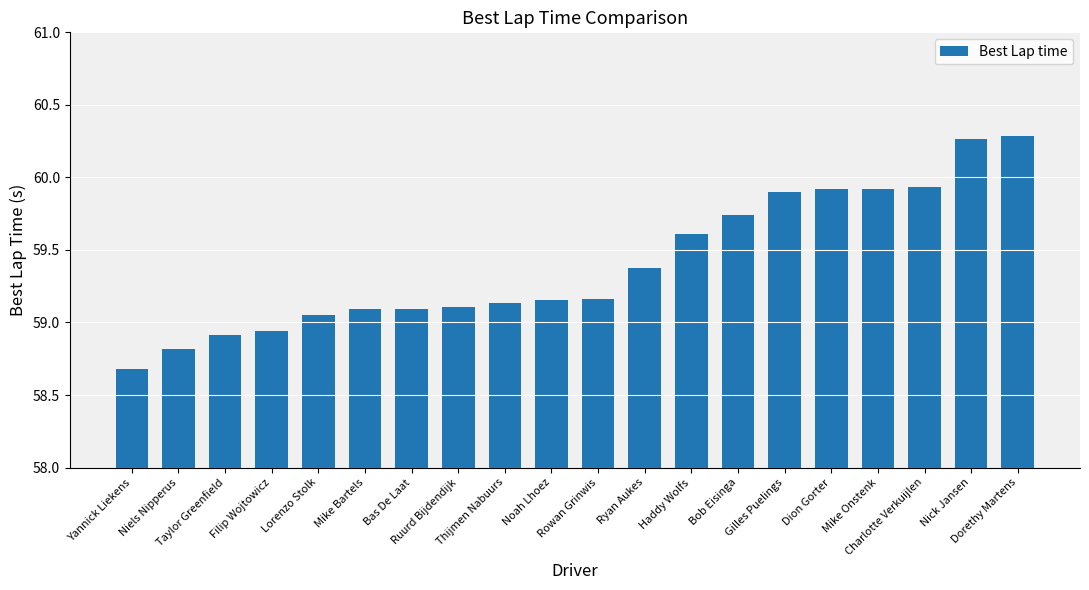

What is the smallest value displayed?

58.7